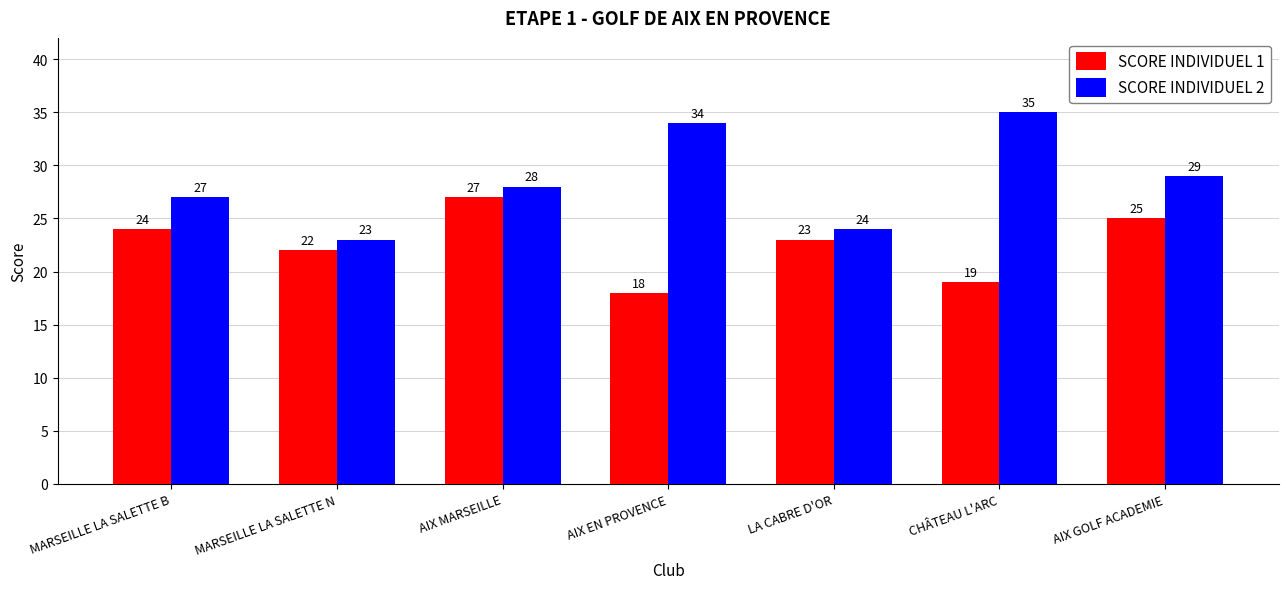

Which label corresponds to the largest value in the chart?

CHÂTEAU L'ARC